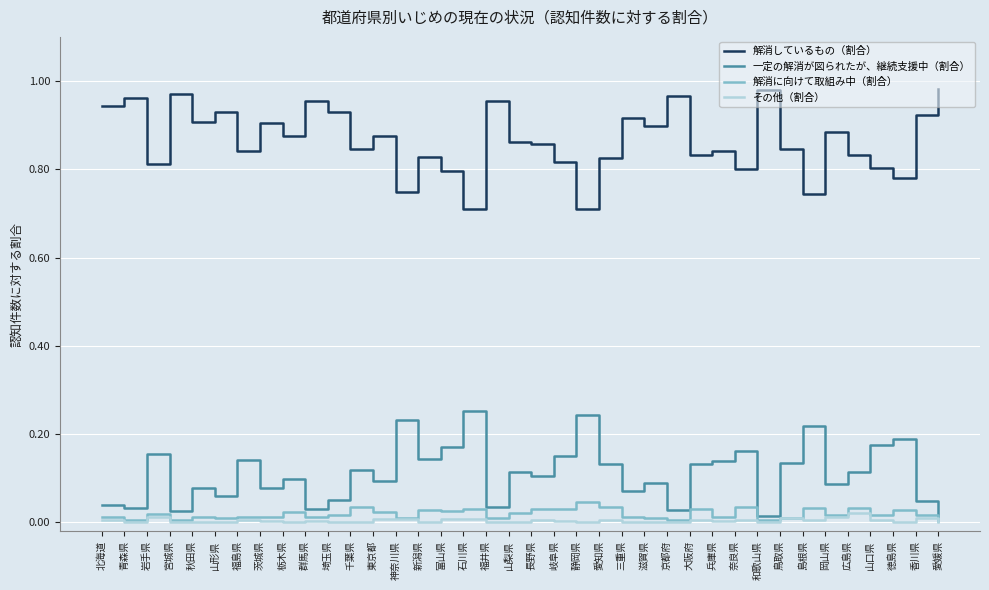

At which category does 解消に向けて取組み中（割合） reach its first local peak?

岩手県